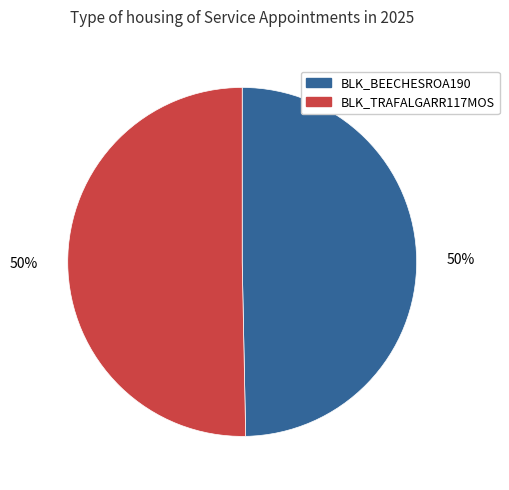

To the nearest percent, what portion does BLK_TRAFALGARR117MOS represent?

50%